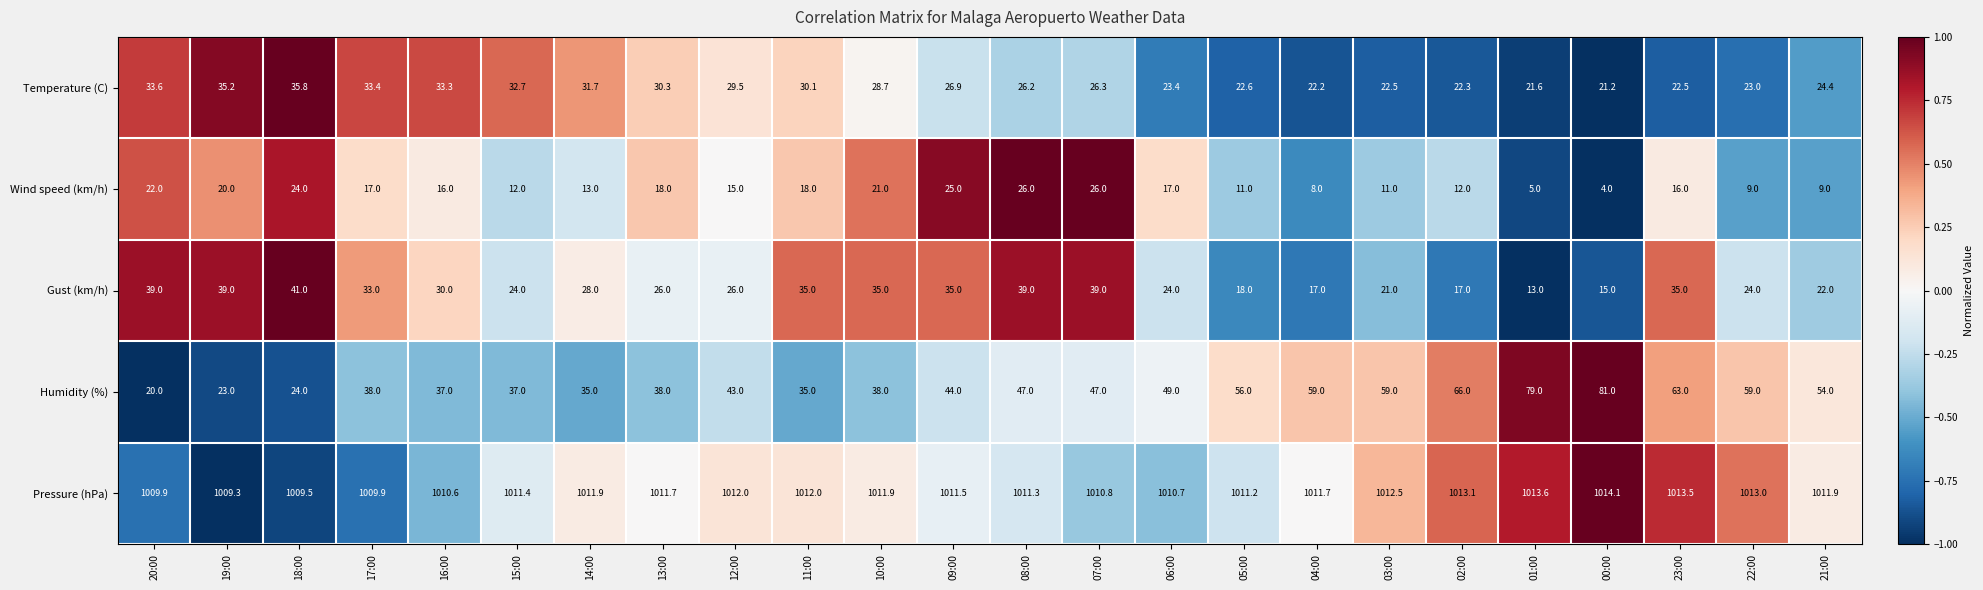

What is the average value of the Humidity (%) series?

47.1